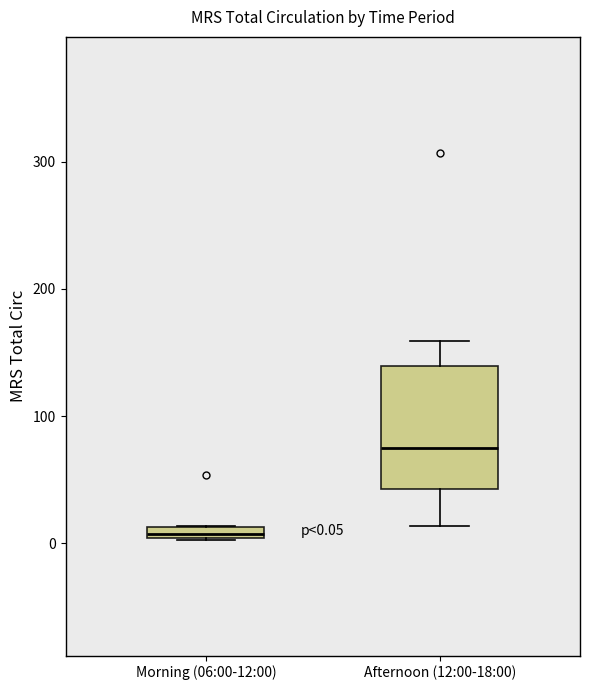

Which box's median line is the highest?

Afternoon (12:00-18:00)